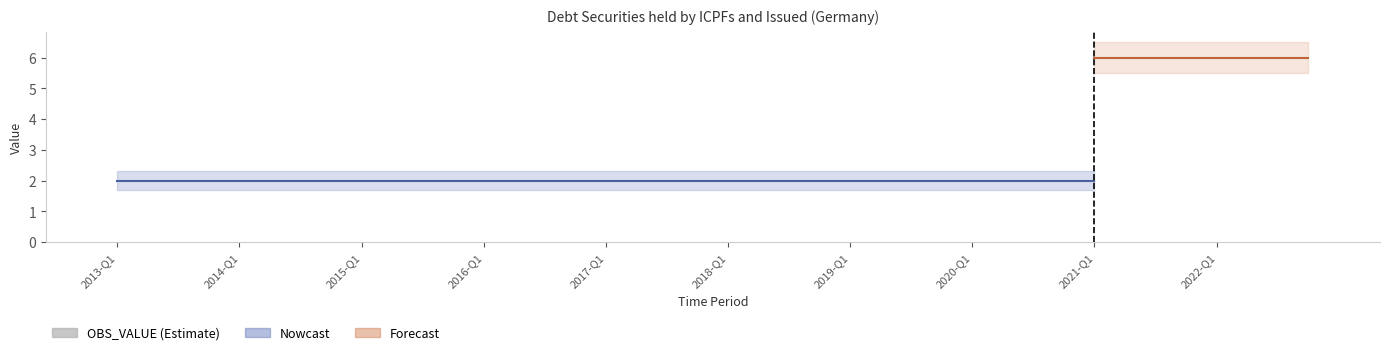

Which series has the largest range (max minus min)?

OBS_VALUE